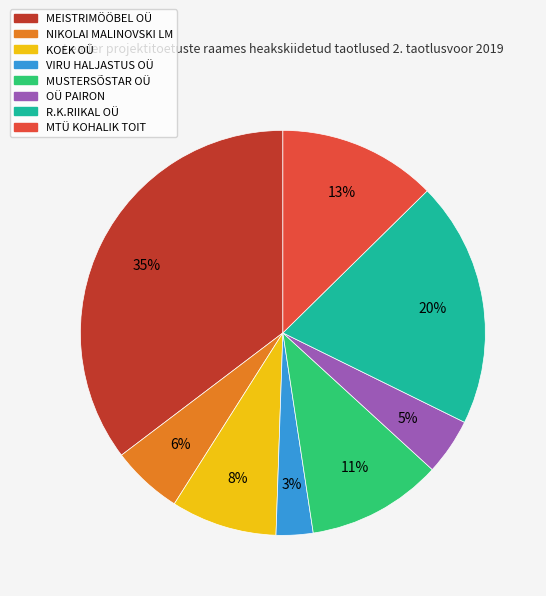

To the nearest percent, what percentage of the pie is VIRU HALJASTUS OÜ?

3%